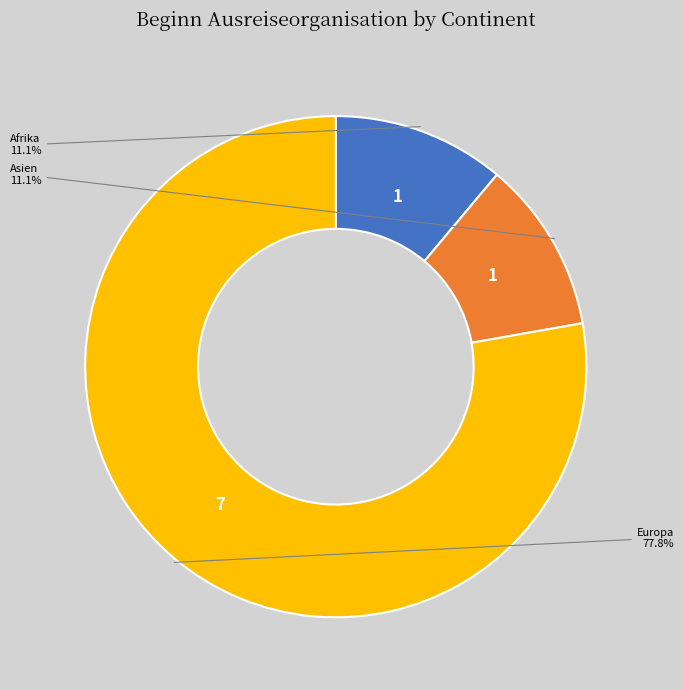

Does any single category account for the majority?

Yes